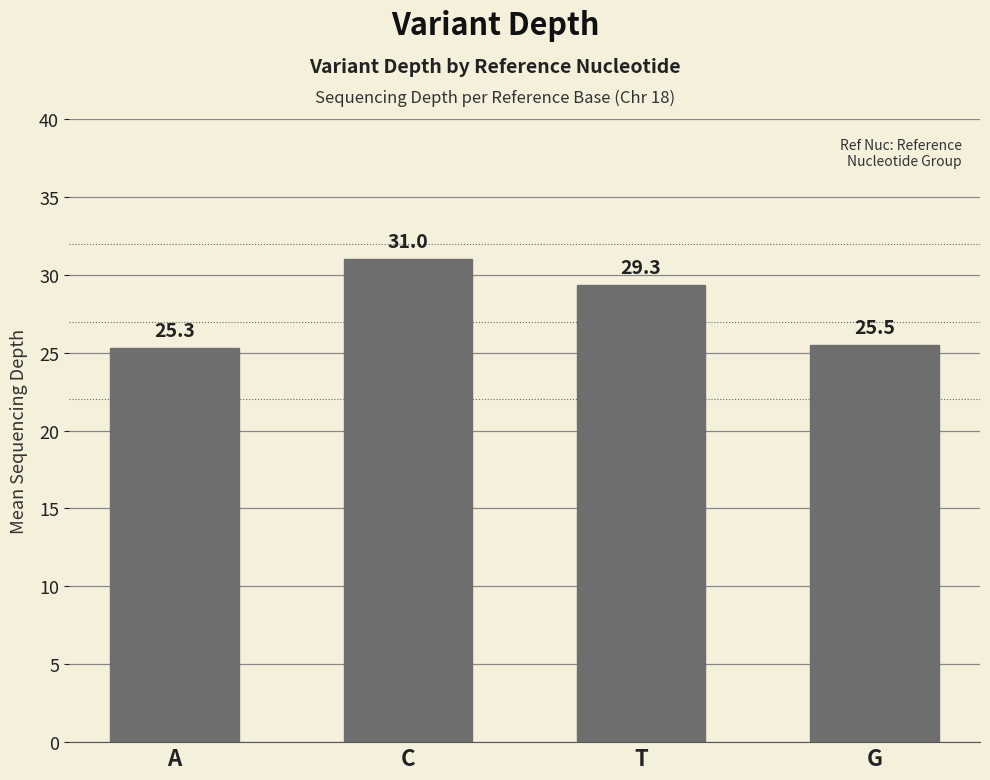

Reading left to right, transcribe all the data shown in this chart.

25.3	31.0	29.3	25.5